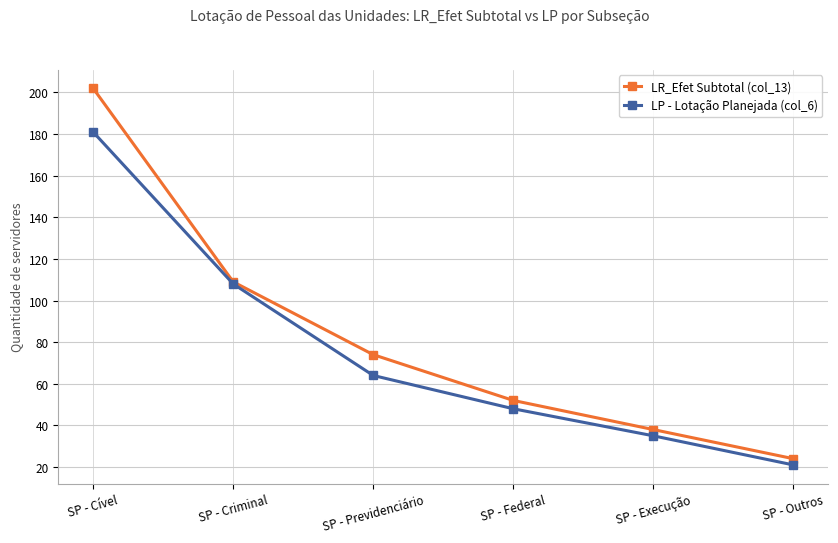

At which label does LR_Efet Subtotal (col_13) first exceed 74?

SP - Cível